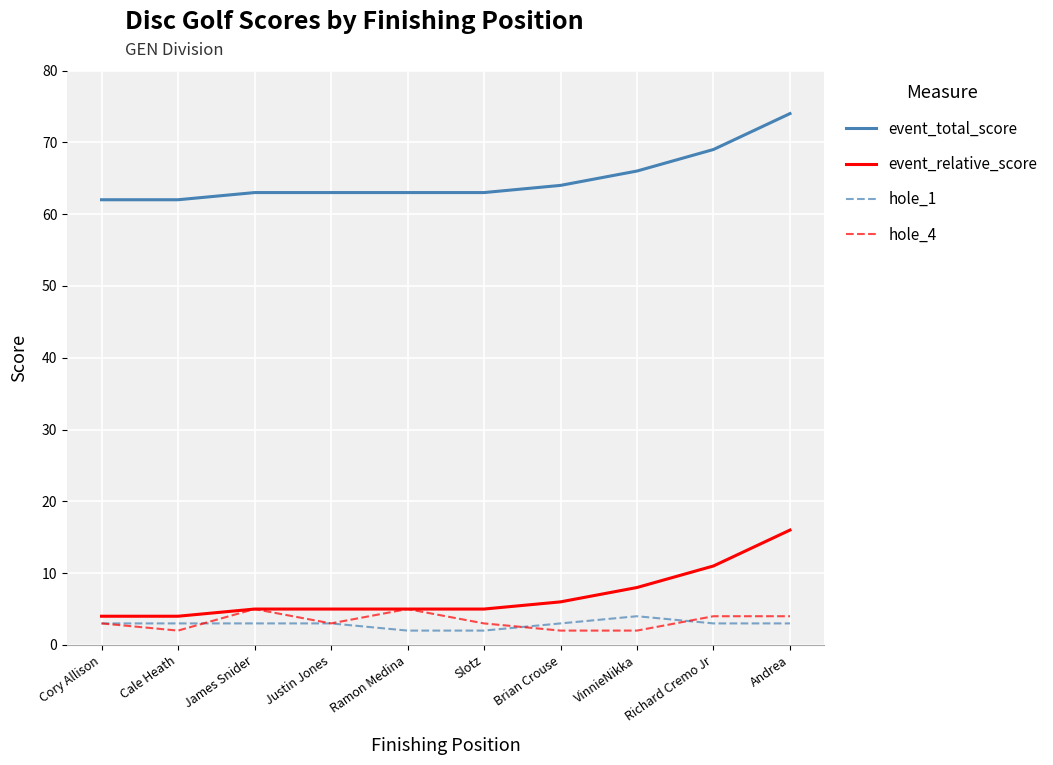

What is the total value across all series at VinnieNikka?

80